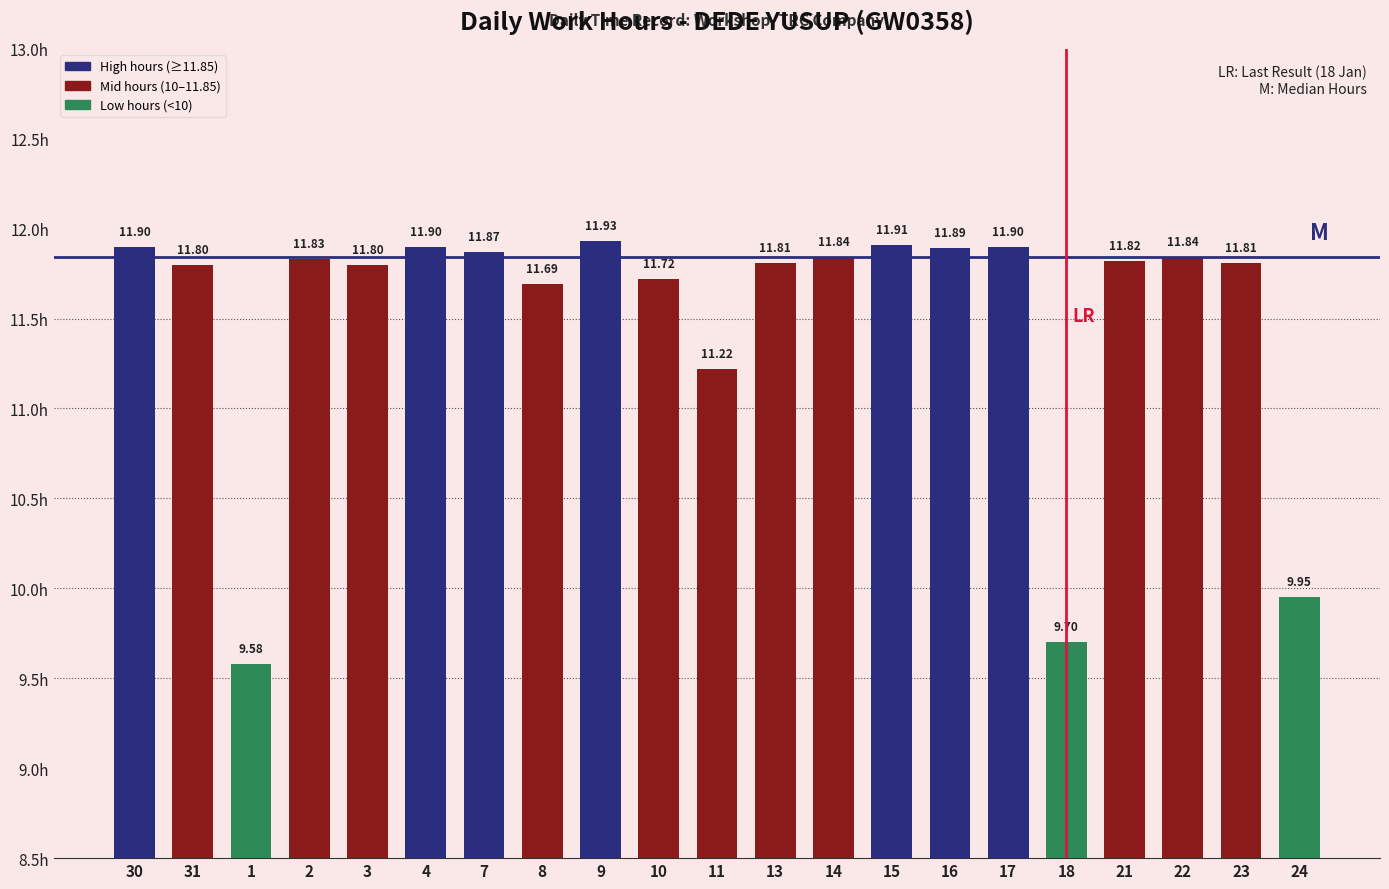

Approximately how many times larger is the value at 14 compared to 7?

1.0